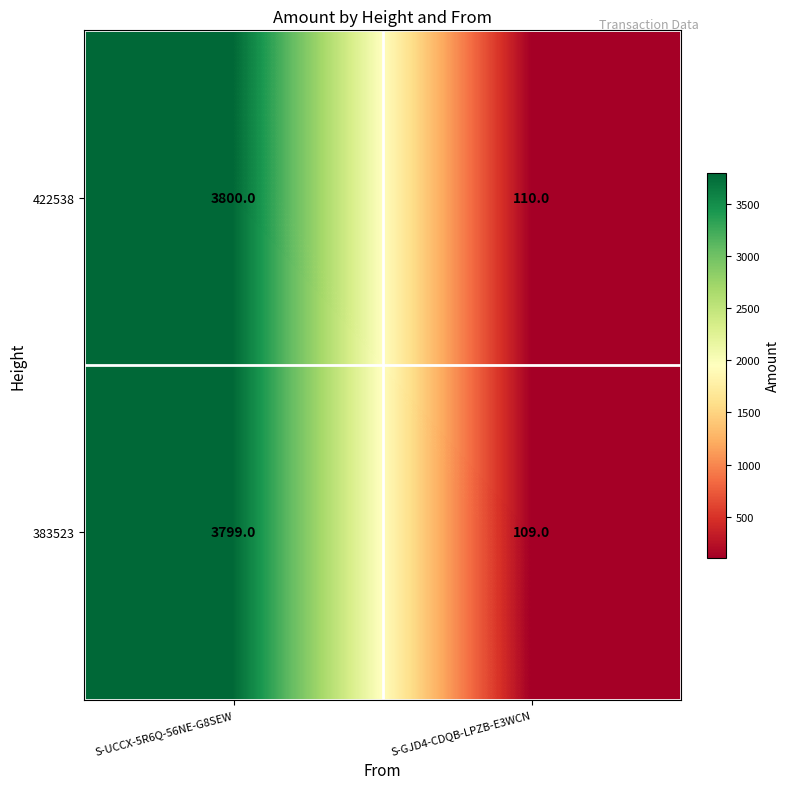

What is the difference between the maximum and minimum values in the 422538 series?

3690